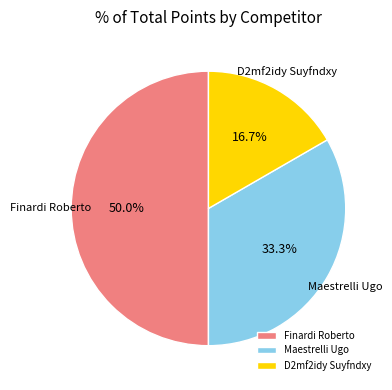

What is the ratio of the value at Maestrelli Ugo to the value at Finardi Roberto?

0.7